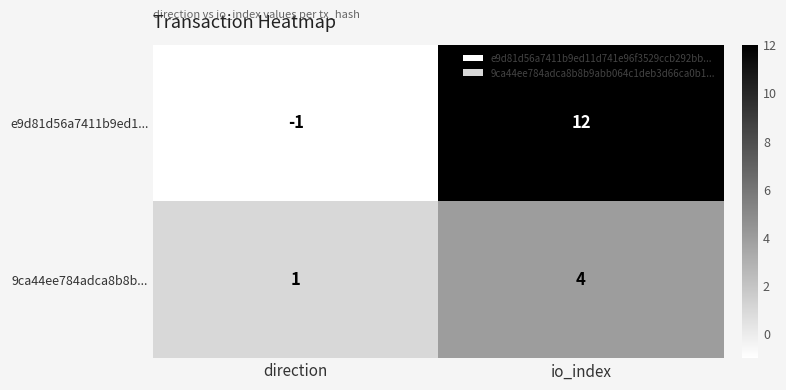

What is the average value of the e9d81d56a7411b9ed1... series?

6